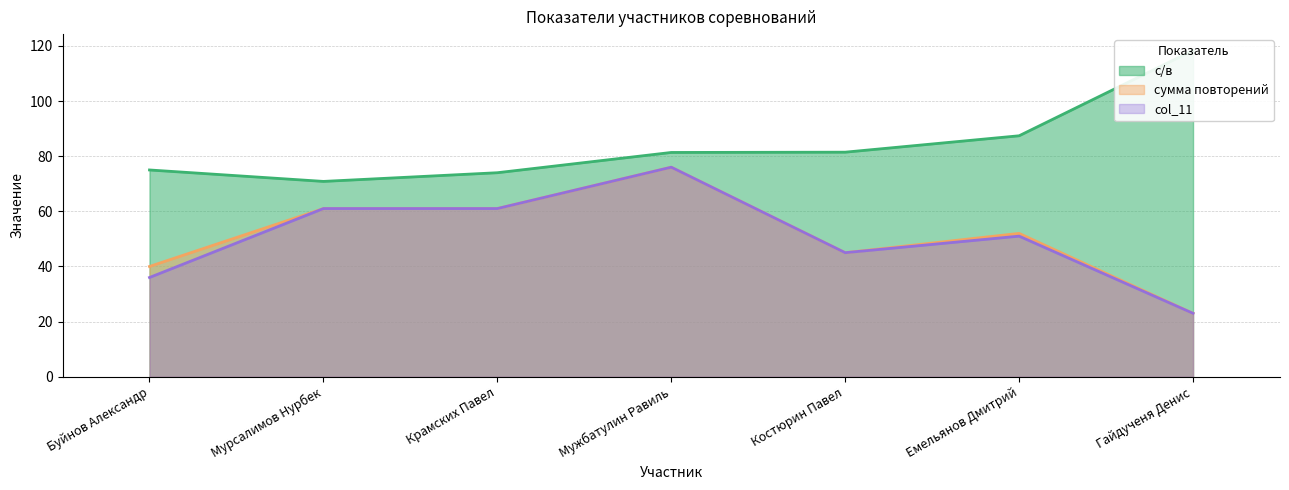

At which label does col_11 first exceed 51?

Мурсалимов Нурбек